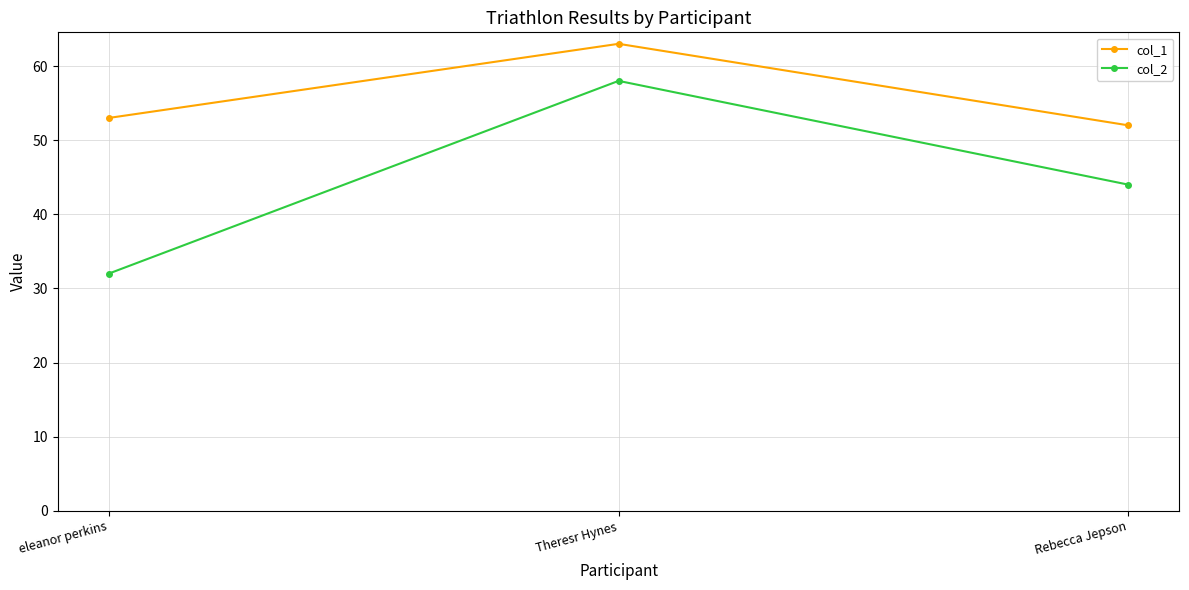

Which category has the lowest value across all series?

eleanor perkins